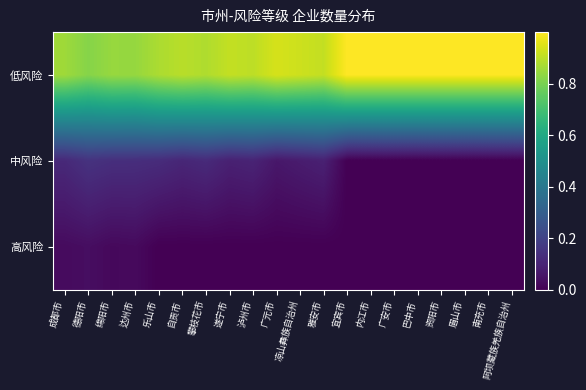

At which category is the sum across all series the highest?

成都市